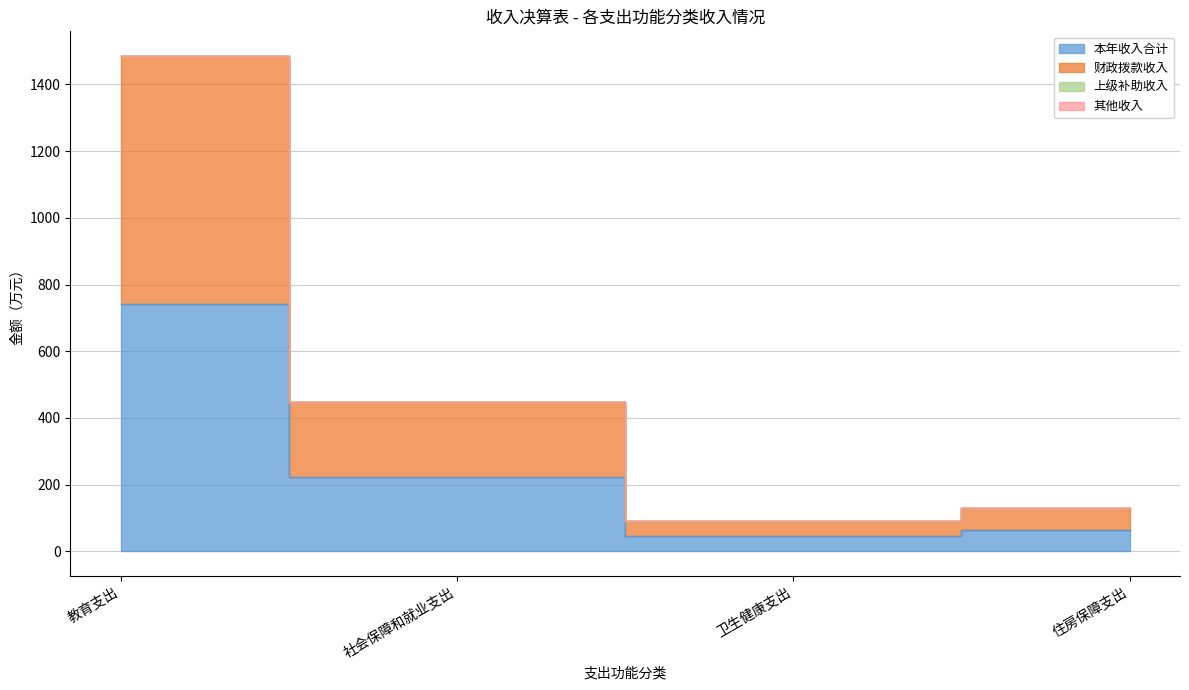

At how many categories does at least one series exceed 742?

1